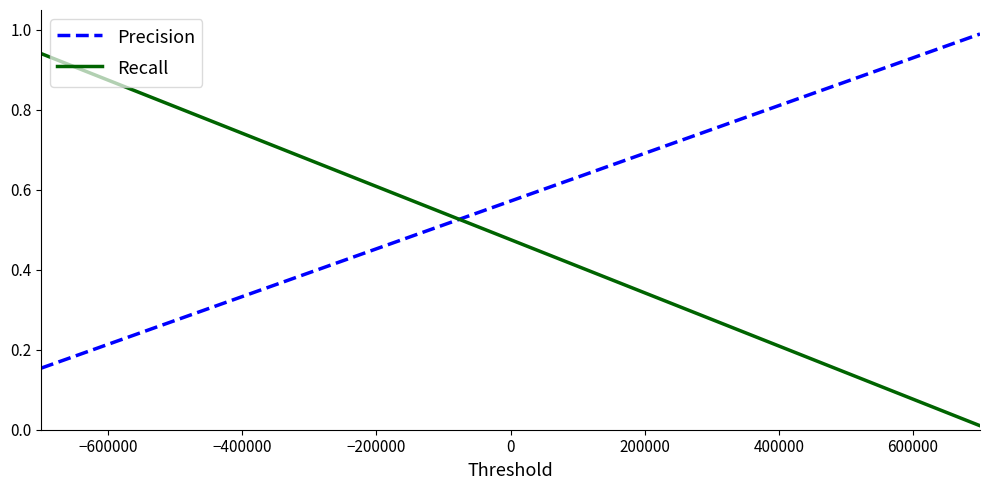

Which series has the widest spread of values?

Recall